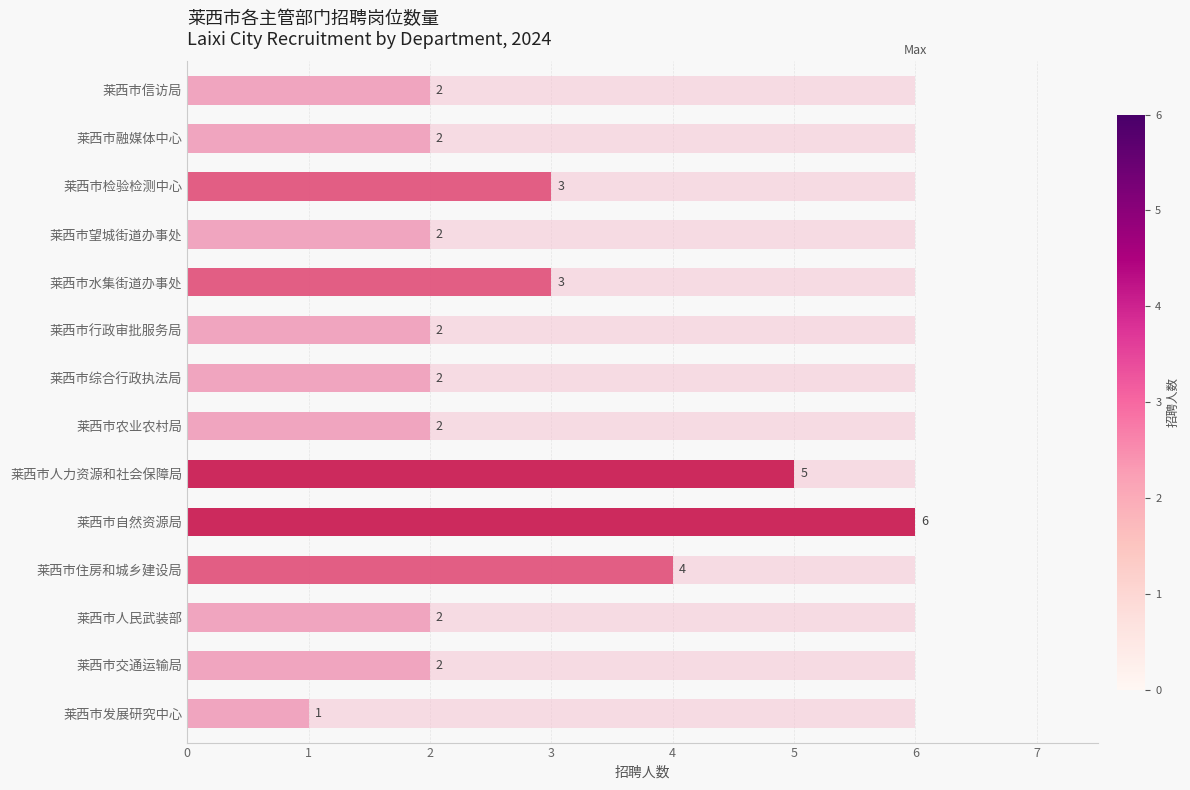

What is the minimum value shown in the chart?

1